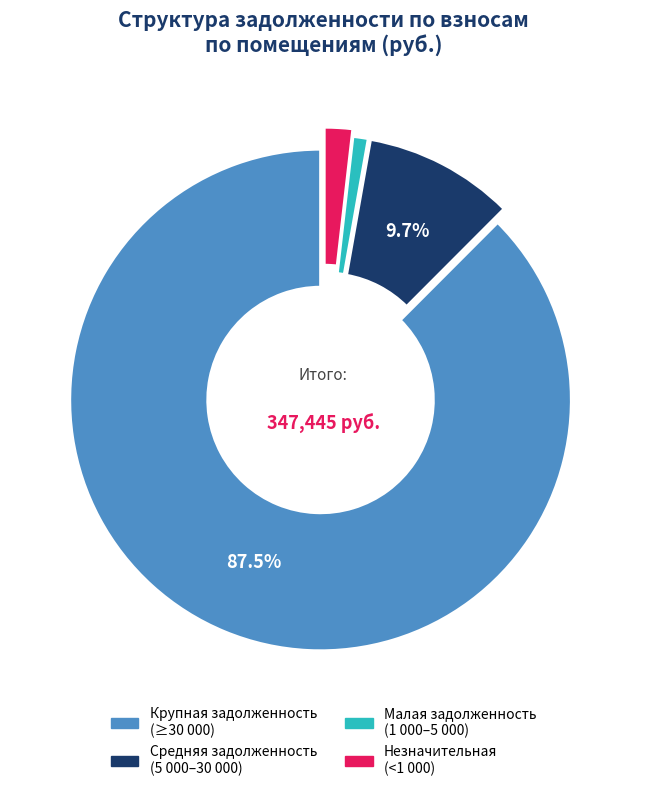

Does any single category account for the majority?

Yes